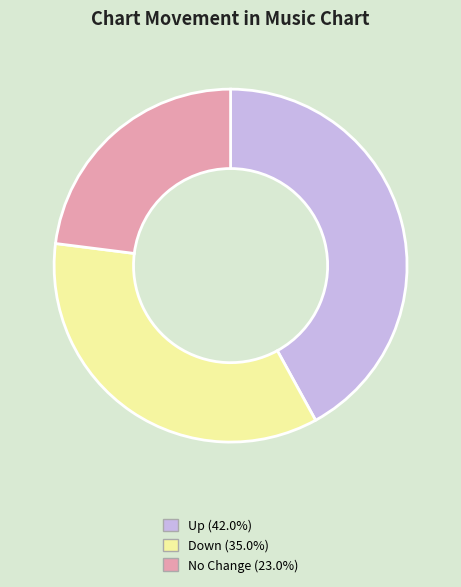

Is there a majority slice in this chart?

No